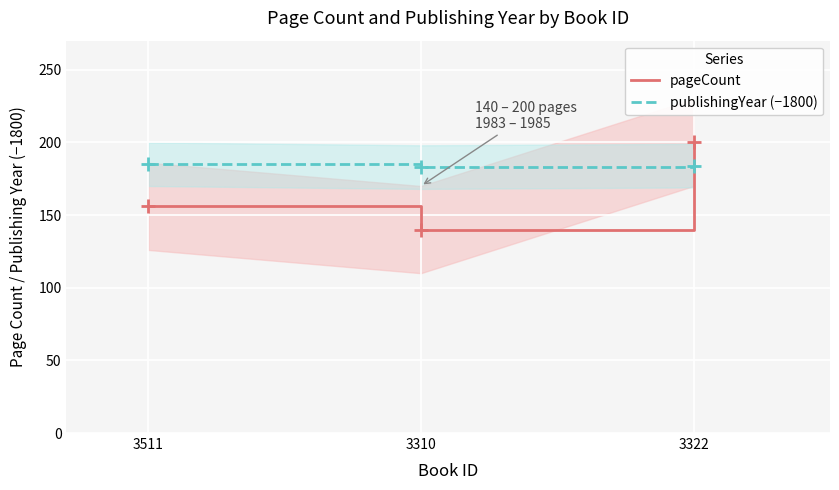

Is the value of publishingYear (−1800) at 3310 greater than the value of pageCount at 3310?

Yes